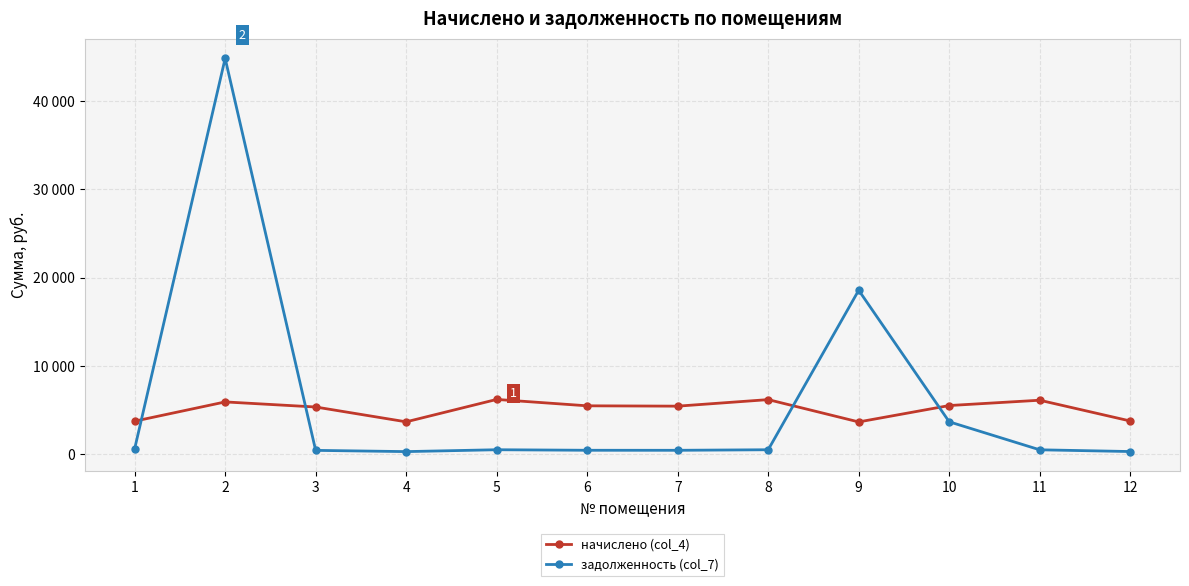

Reading left to right, transcribe all the data shown in this chart.

начислено (col_4): 1=3752.4	2=5933.2	3=5358.0	4=3678.4	5=6215.5	6=5492.4	7=5453.8	8=6195.1	9=3667.0	10=5523.2	11=6125.6	12=3774.0
задолженность (col_7): 1=625.4	2=44839.1	3=446.5	4=306.5	5=518.0	6=457.7	7=454.5	8=516.3	9=18578.6	10=3682.2	11=510.5	12=314.5